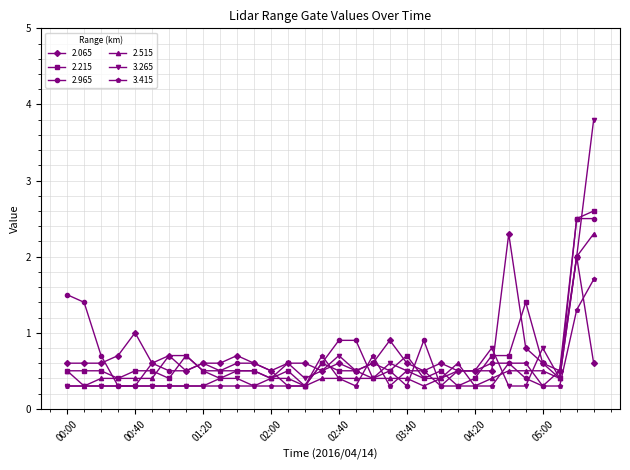

Does the chart have visible grid lines?

Yes